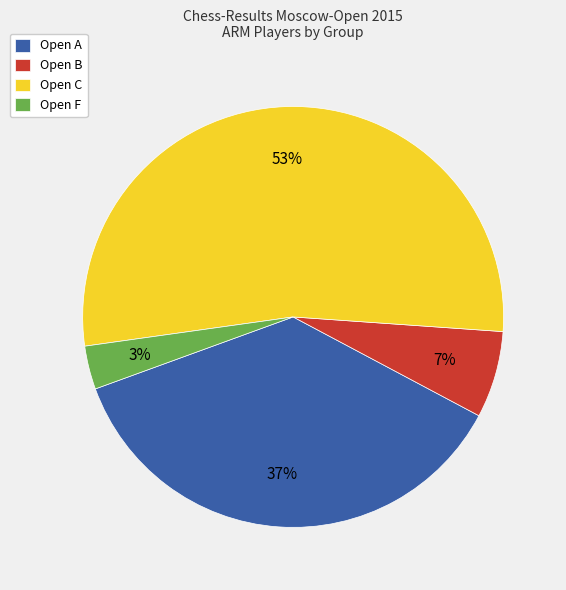

True or false: Open B accounts for 7% of the total.

True